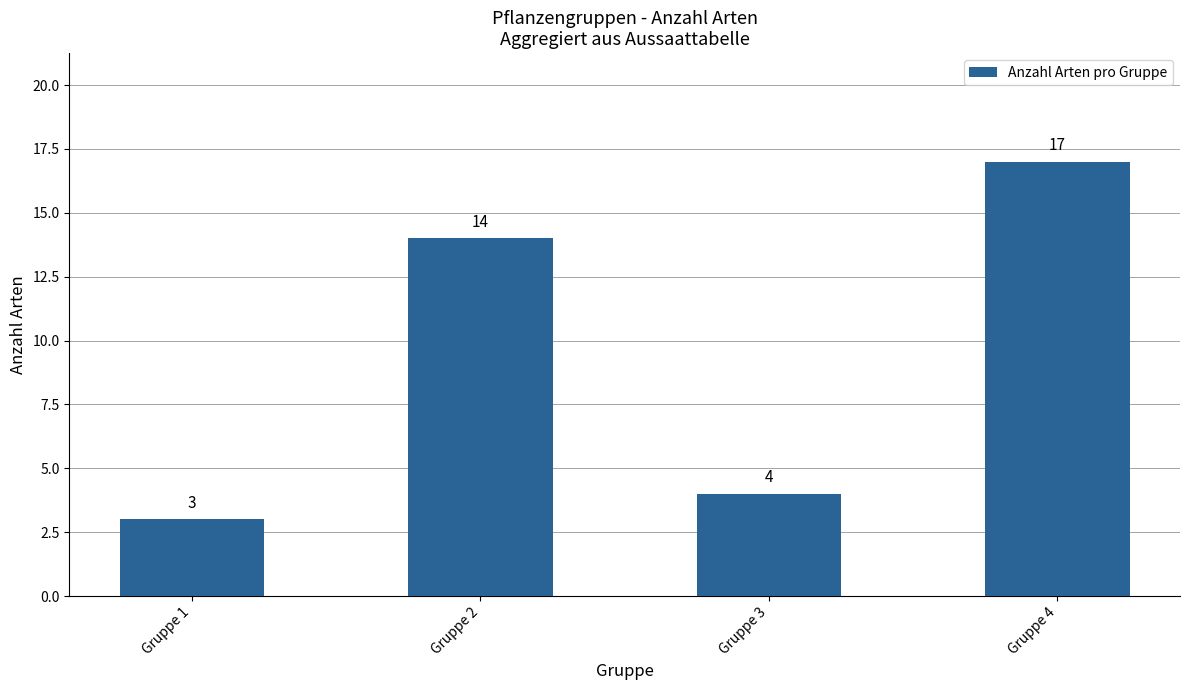

List the labels in order of value, largest first.

Gruppe 4, Gruppe 2, Gruppe 3, Gruppe 1